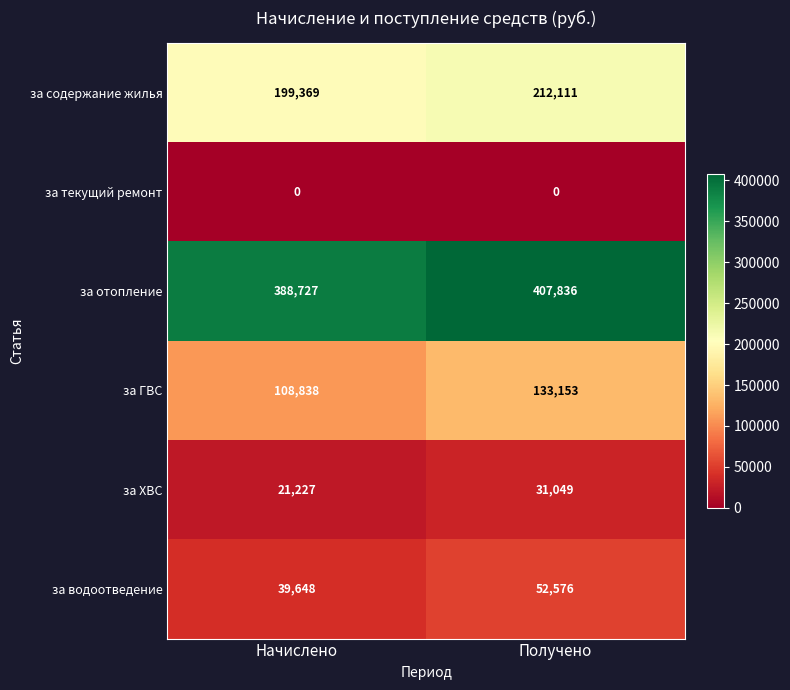

Reading left to right, transcribe all the data shown in this chart.

за содержание жилья: 199369	212111
за текущий ремонт: 0	0
за отопление: 388727	407836
за ГВС: 108838	133153
за ХВС: 21227	31049
за водоотведение: 39648	52576